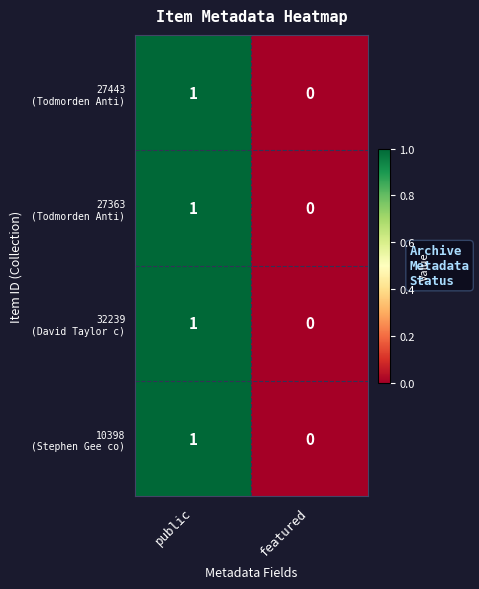

Which label corresponds to the largest value in the chart?

public